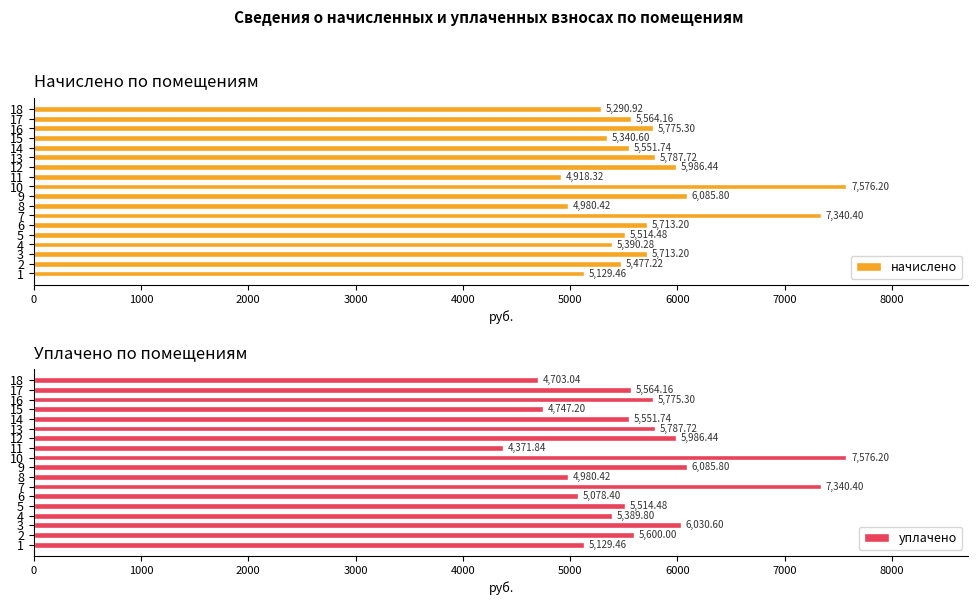

What is the difference between the уплачено values at 7 and 1?

2210.9